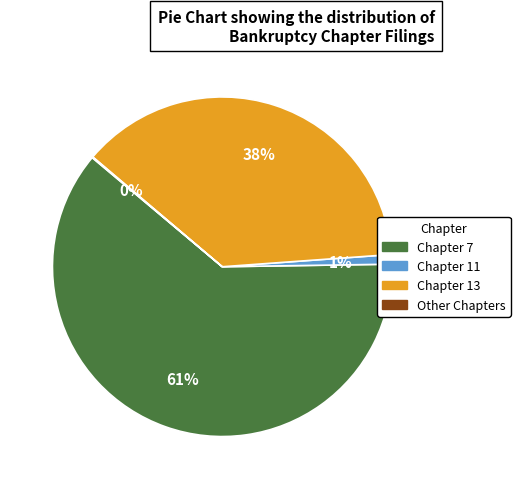

Is there a majority slice in this chart?

Yes